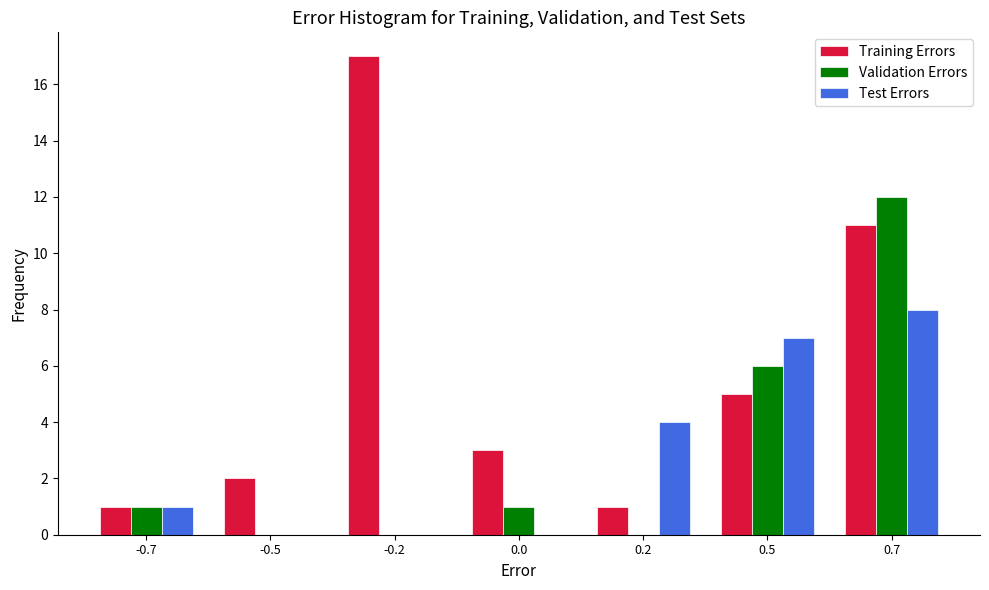

Reading left to right, extract all data points from this chart.

Training Errors: -0.7=1	-0.5=2	-0.2=17	0.0=3	0.2=1	0.5=5	0.7=11
Validation Errors: -0.7=1	-0.5=0	-0.2=0	0.0=1	0.2=0	0.5=6	0.7=12
Test Errors: -0.7=1	-0.5=0	-0.2=0	0.0=0	0.2=4	0.5=7	0.7=8